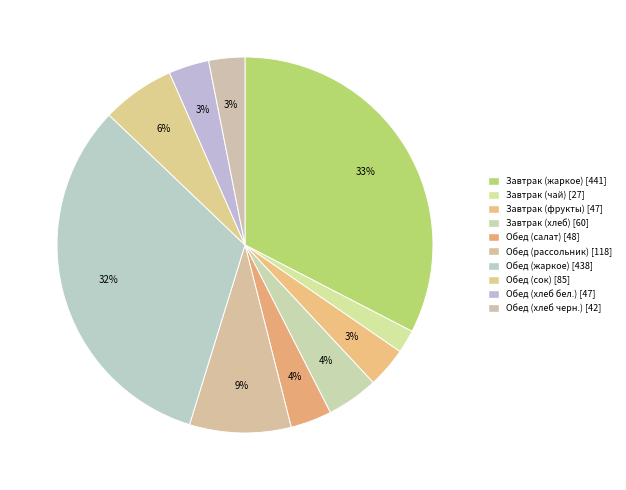

How many segments does this pie chart have?

10